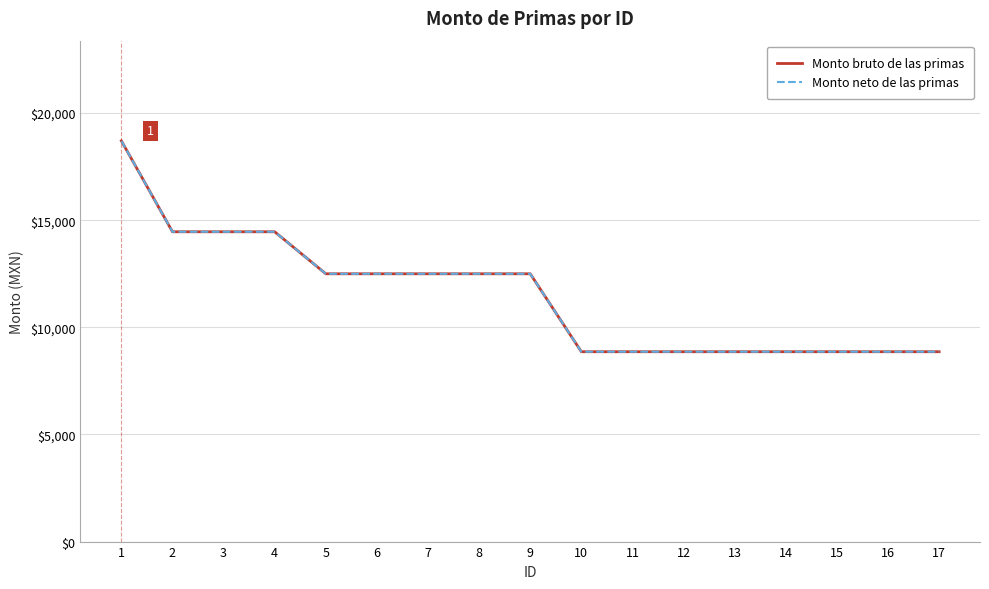

True or false: Monto bruto de las primas has more than 0 interior local peaks.

False